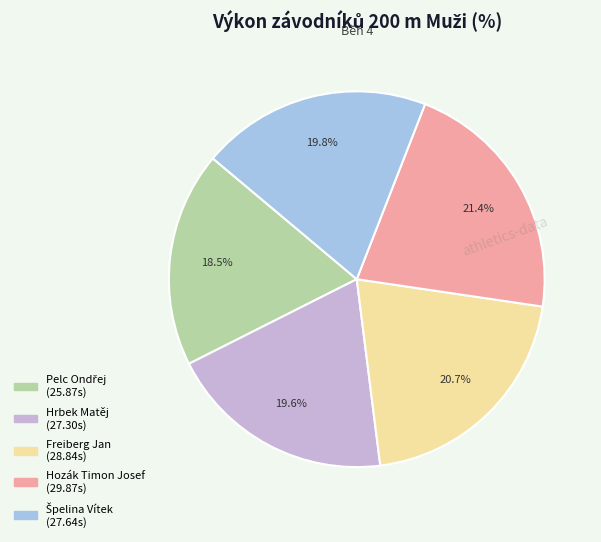

Is there any slice that represents more than half of the pie?

No